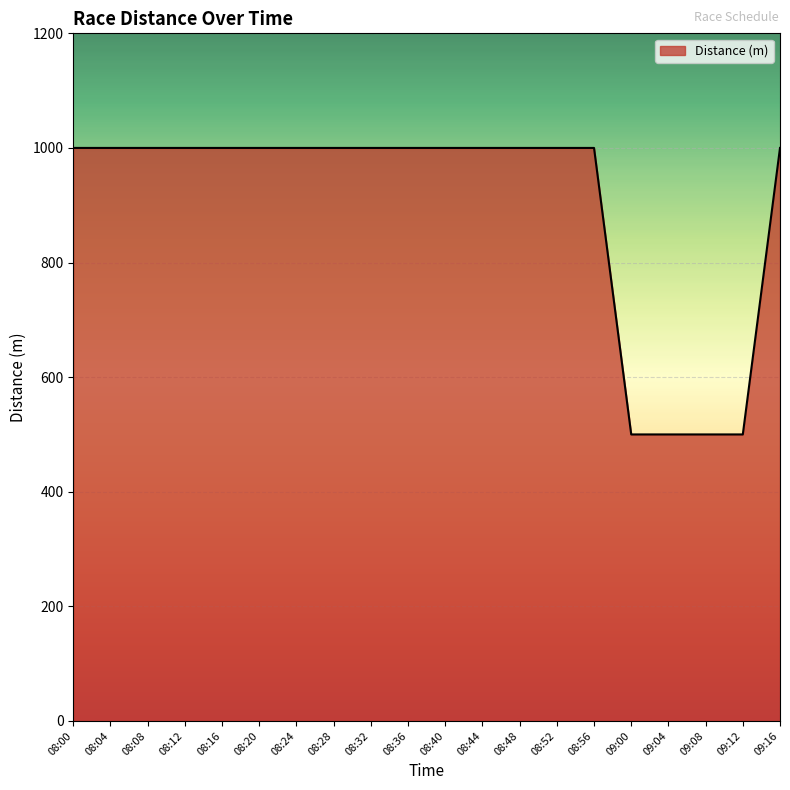

What is the sum of all values?

18000